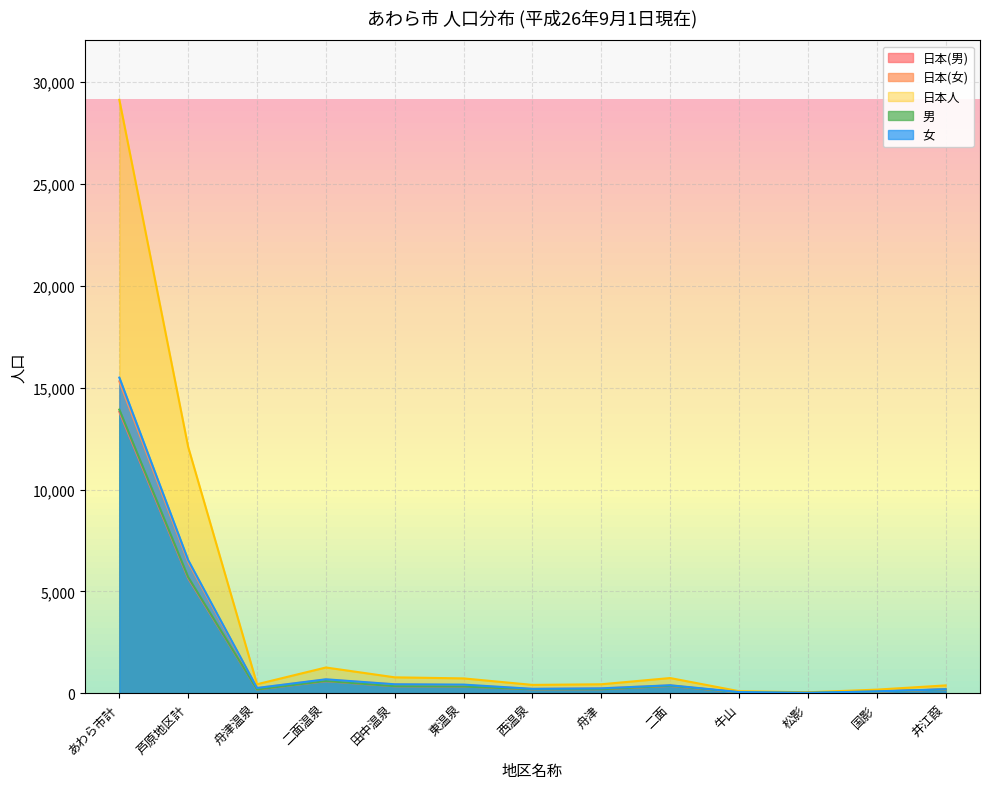

What is the label of the 10th point from the right?

二面温泉